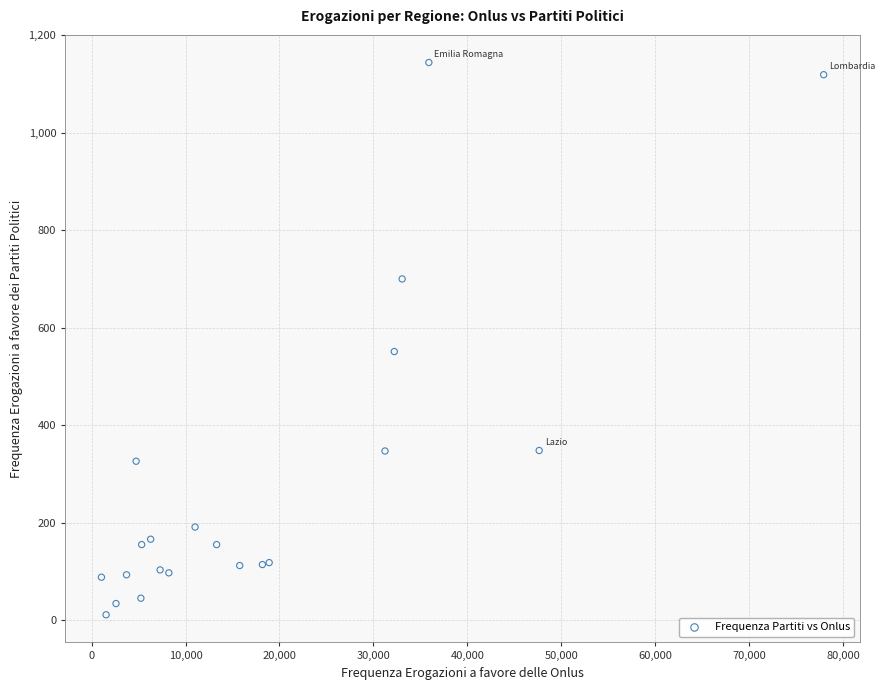

What Y value in the scatter plot is closest to 577?

551